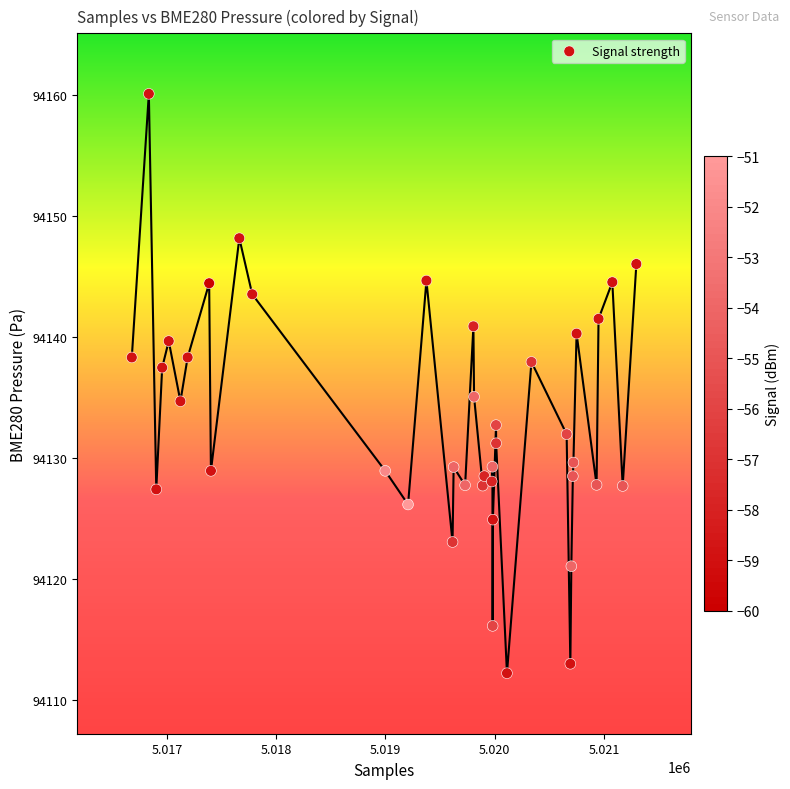

What is the range of X values (max minus min)?

4617.0